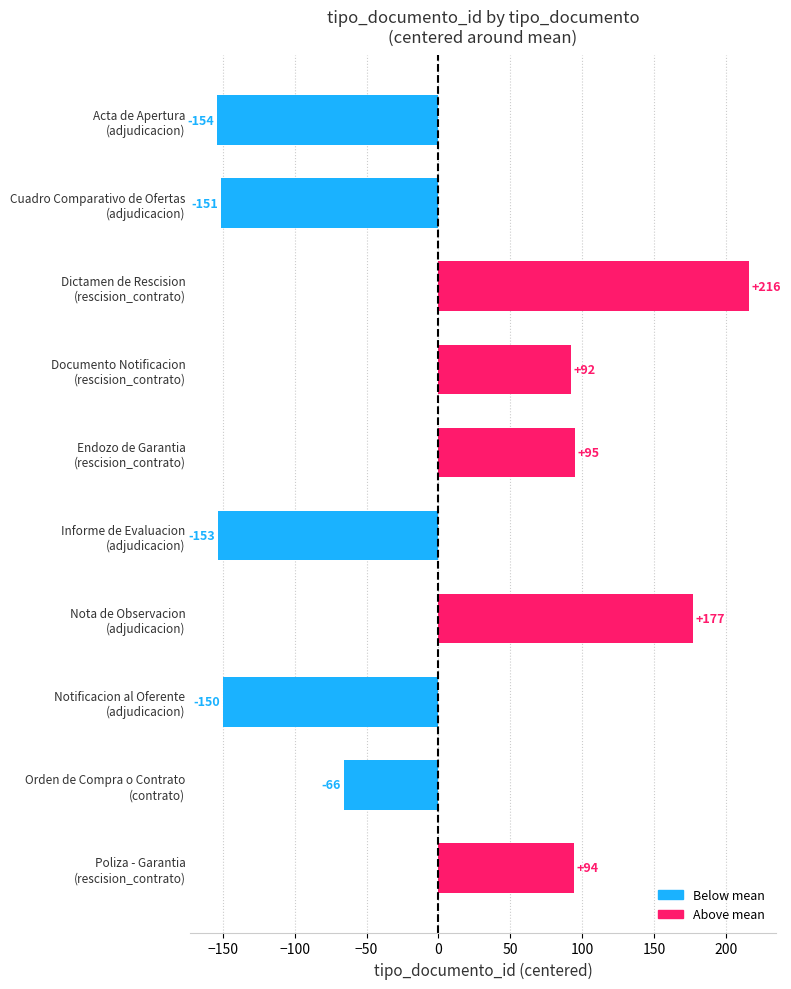

What is the smallest value displayed?

-154